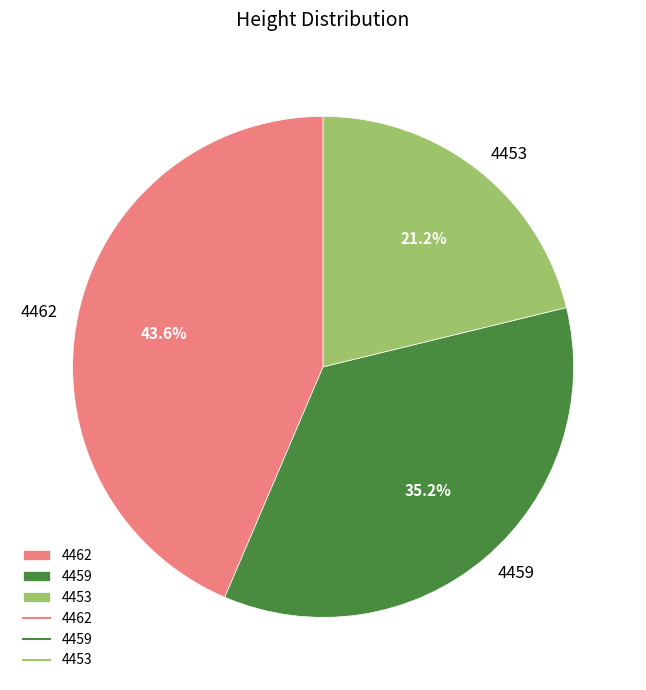

Is there any slice that represents more than half of the pie?

No